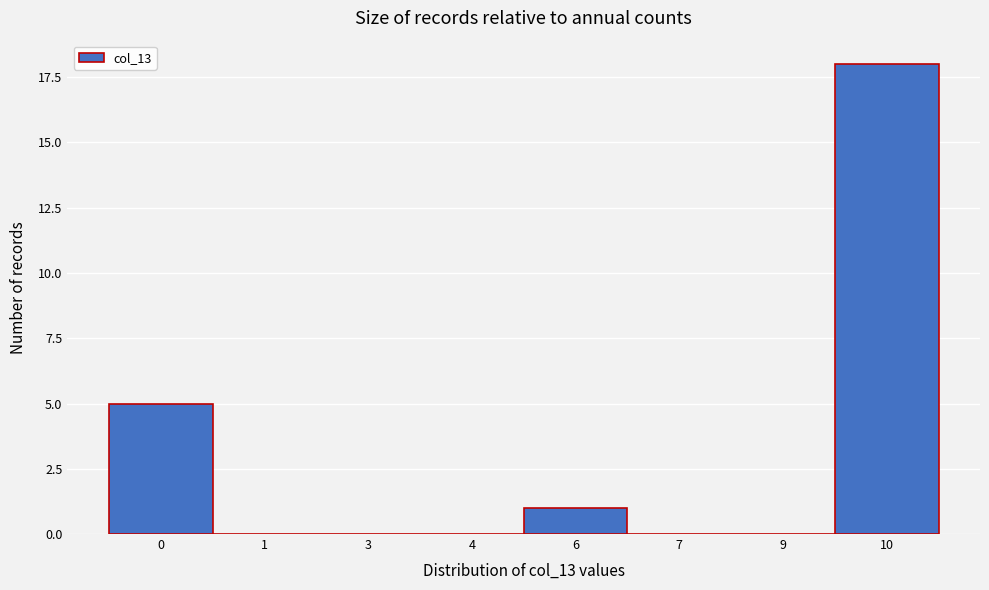

Reading left to right, transcribe all the data shown in this chart.

0=5	1=0	3=0	4=0	6=1	7=0	9=0	10=18